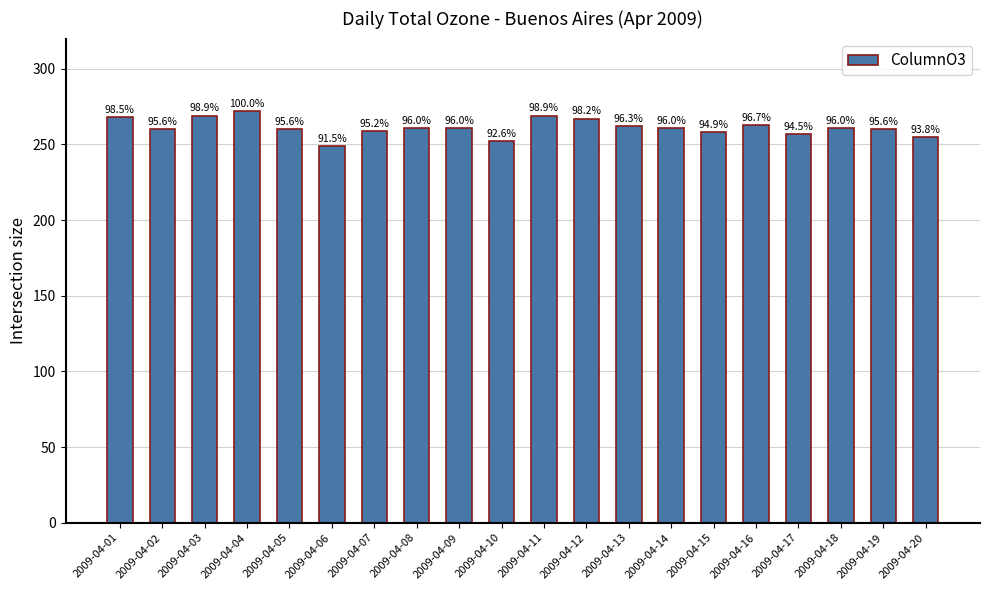

Does the chart contain any negative values?

No